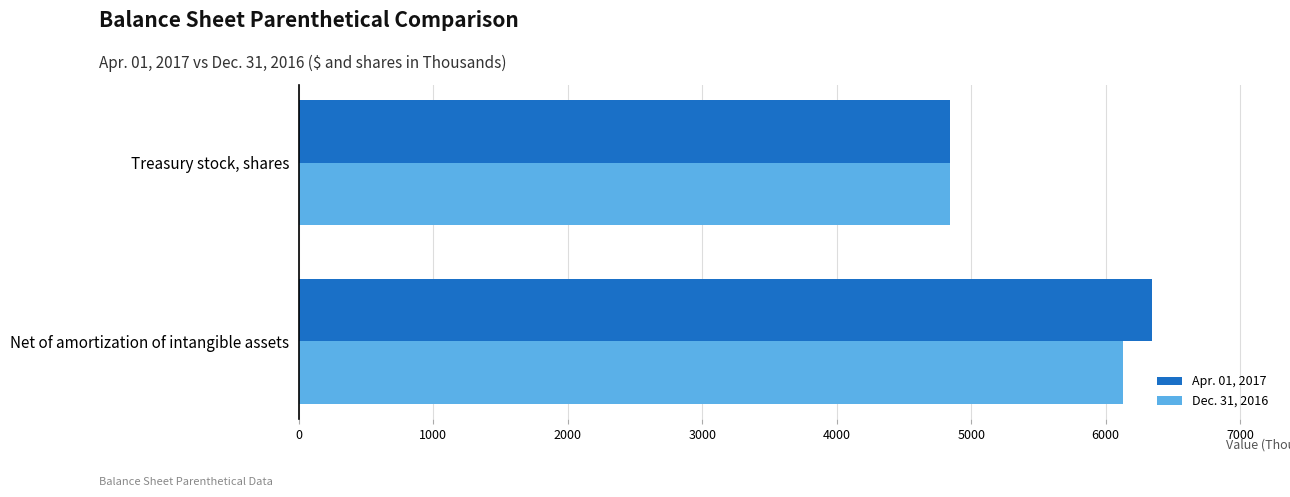

List the series in order of their peak value, lowest first.

Dec. 31, 2016, Apr. 01, 2017